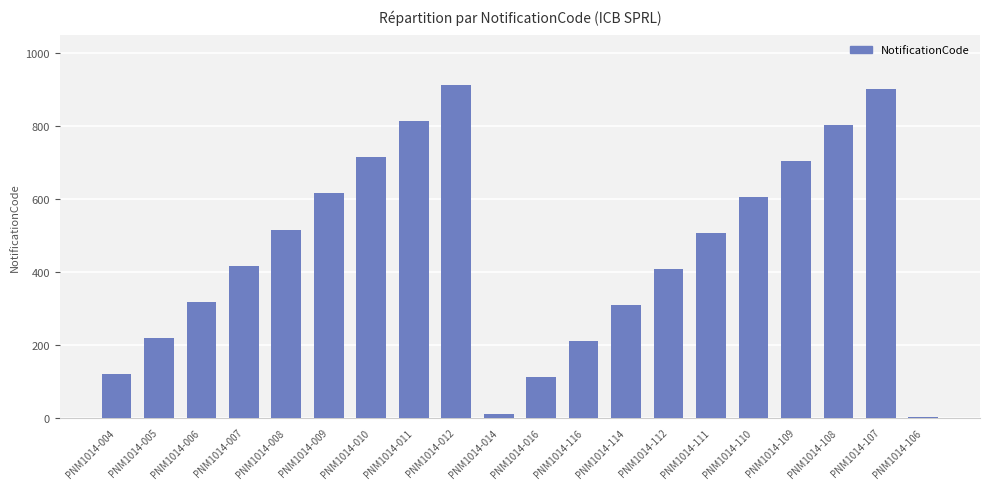

Which has a higher value, PNM1014-010 or PNM1014-109?

PNM1014-010